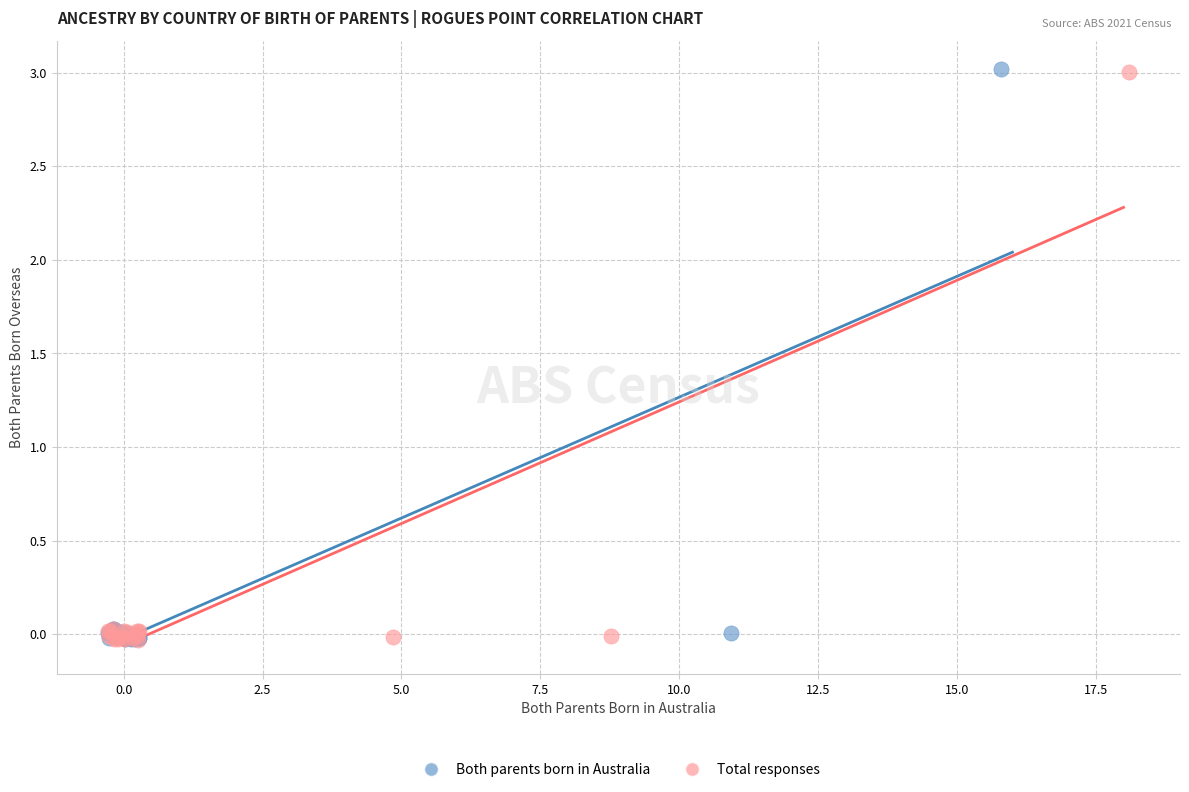

Which series has the largest Y range (max minus min)?

Both parents born in Australia